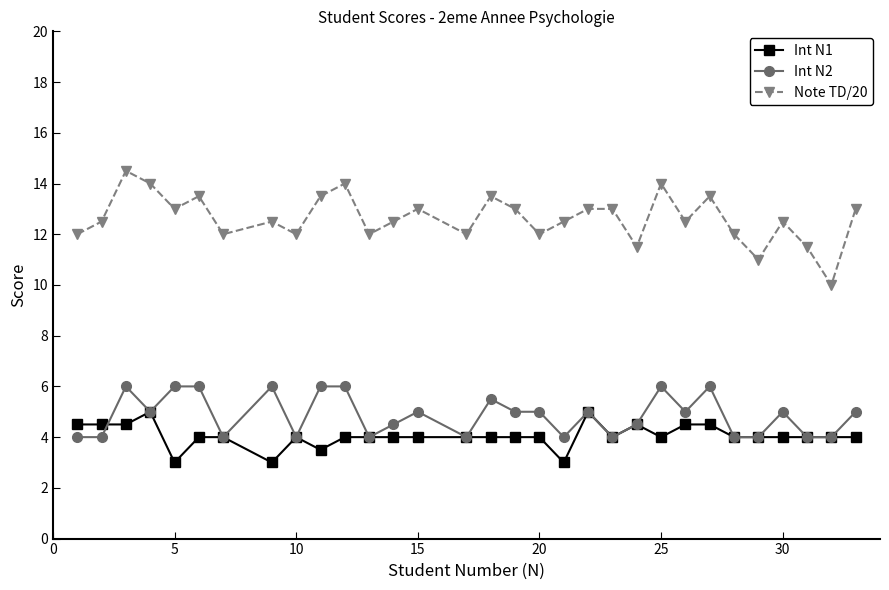

List the series in order of their peak value, highest first.

Note TD/20, Int N2, Int N1